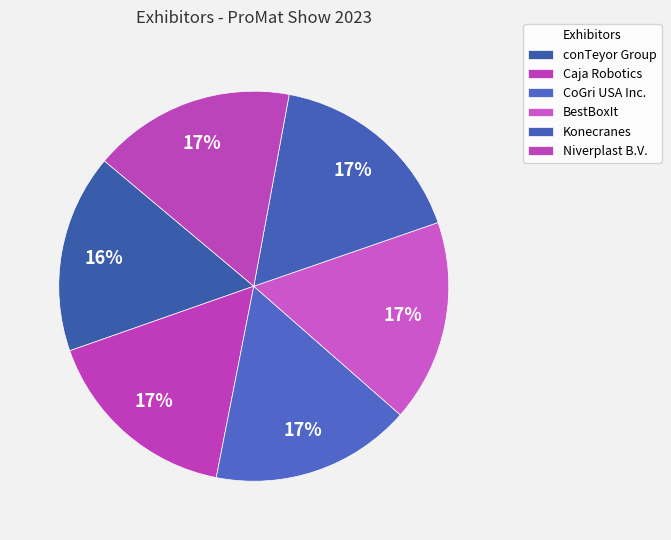

True or false: Niverplast B.V. accounts for 17% of the total.

True